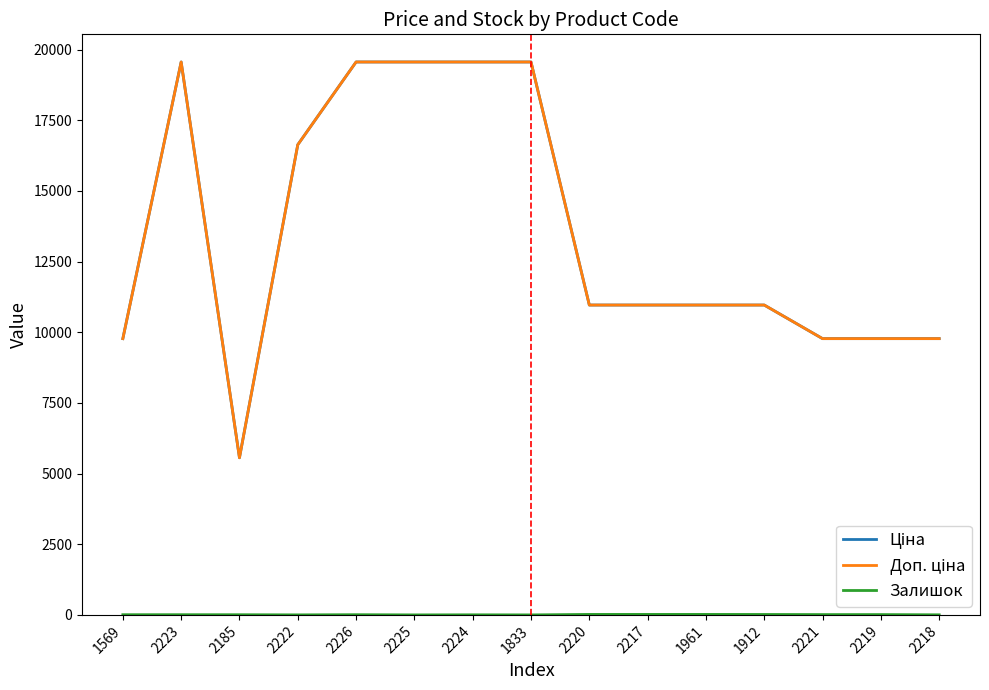

Does the chart display data point markers on the line(s)?

No